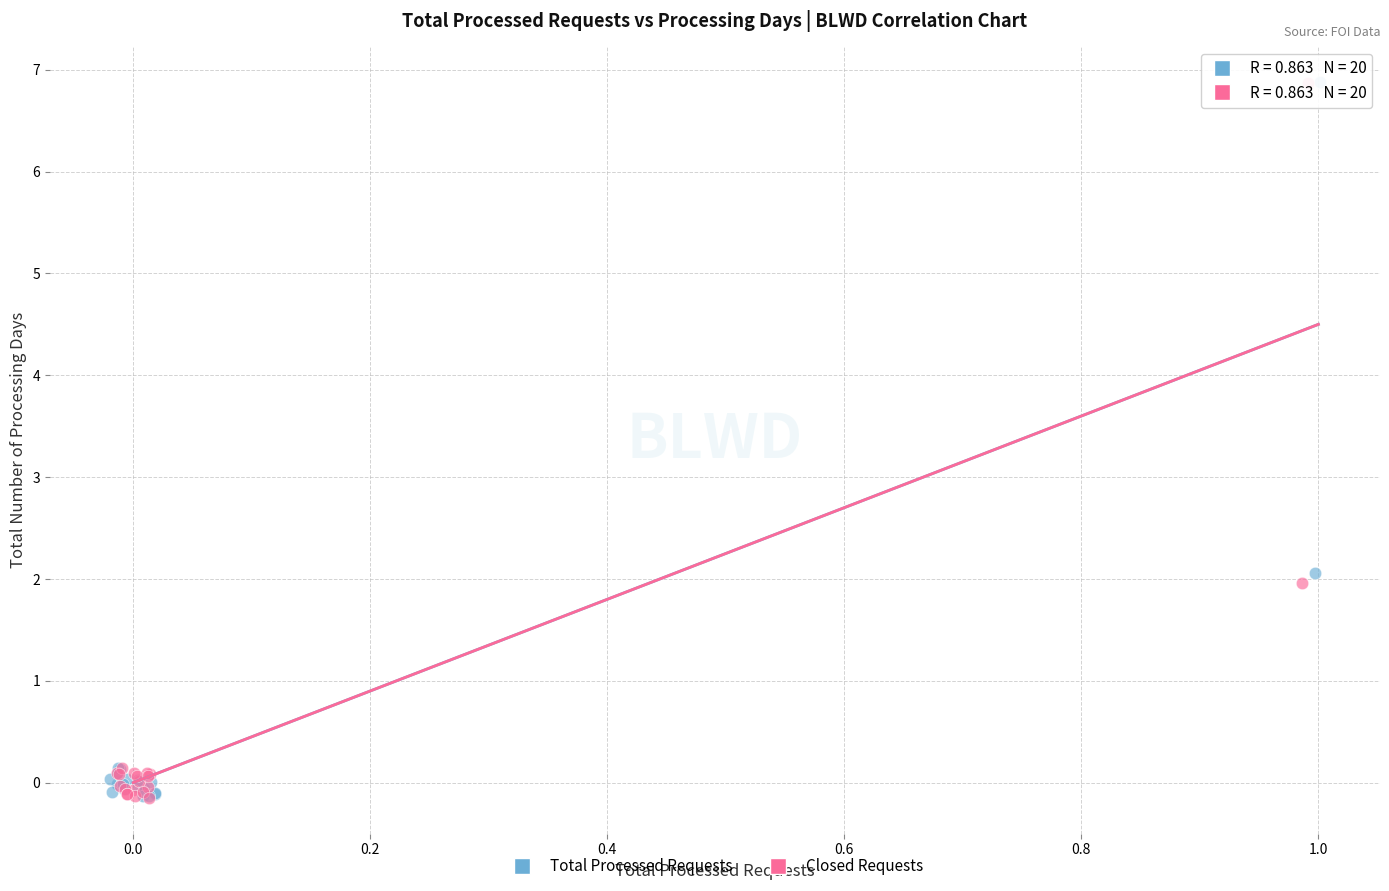

What are all the series names shown in the legend?

Total Processed Requests, Closed Requests